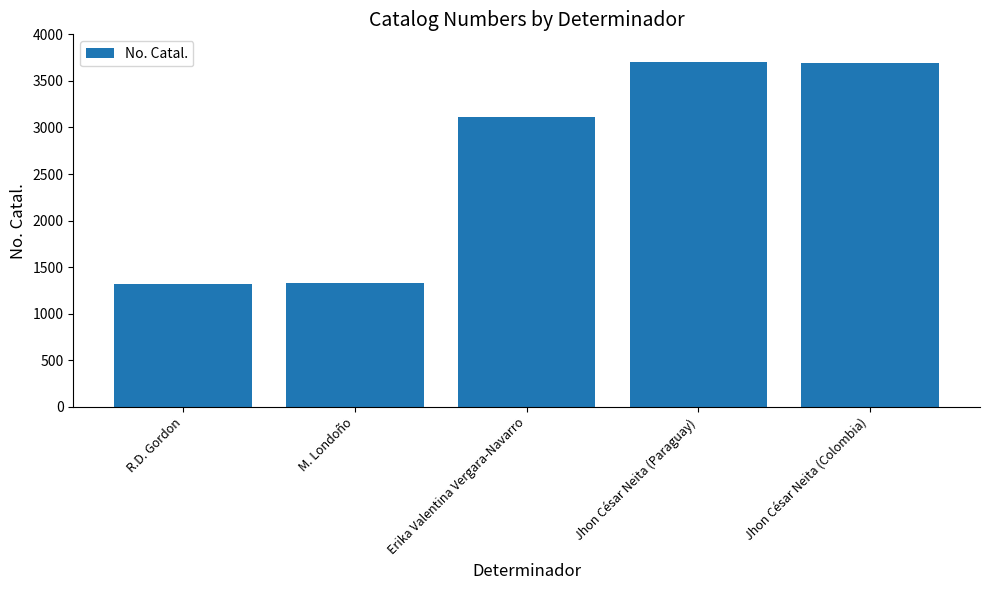

What is the change in value from R.D. Gordon to Jhon César Neita (Paraguay)?

+2385